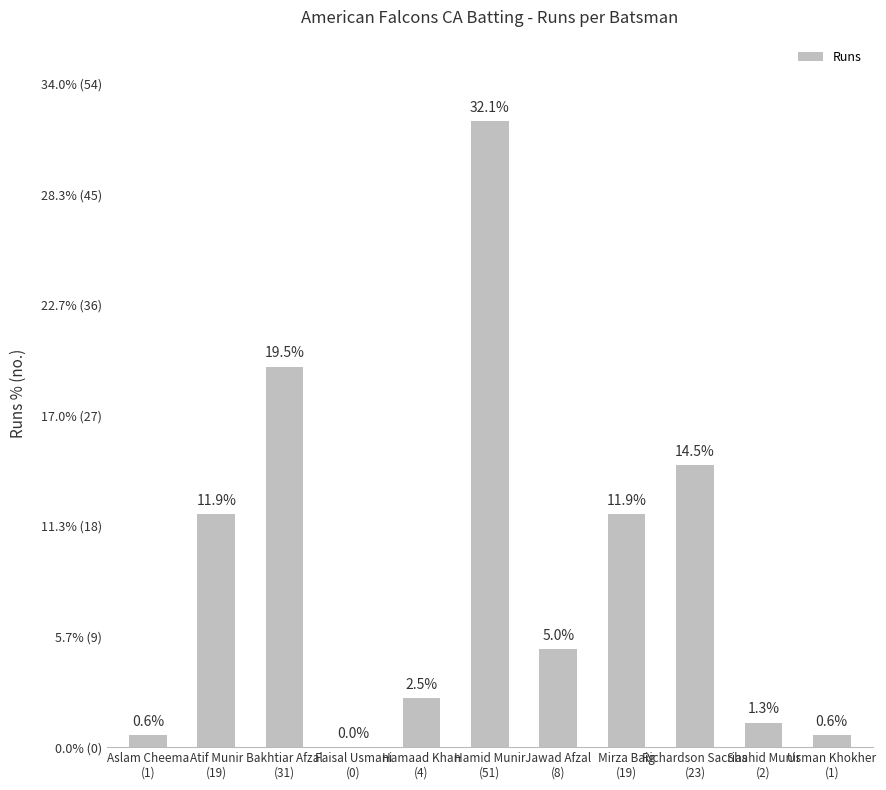

What is the sum of all values?

159